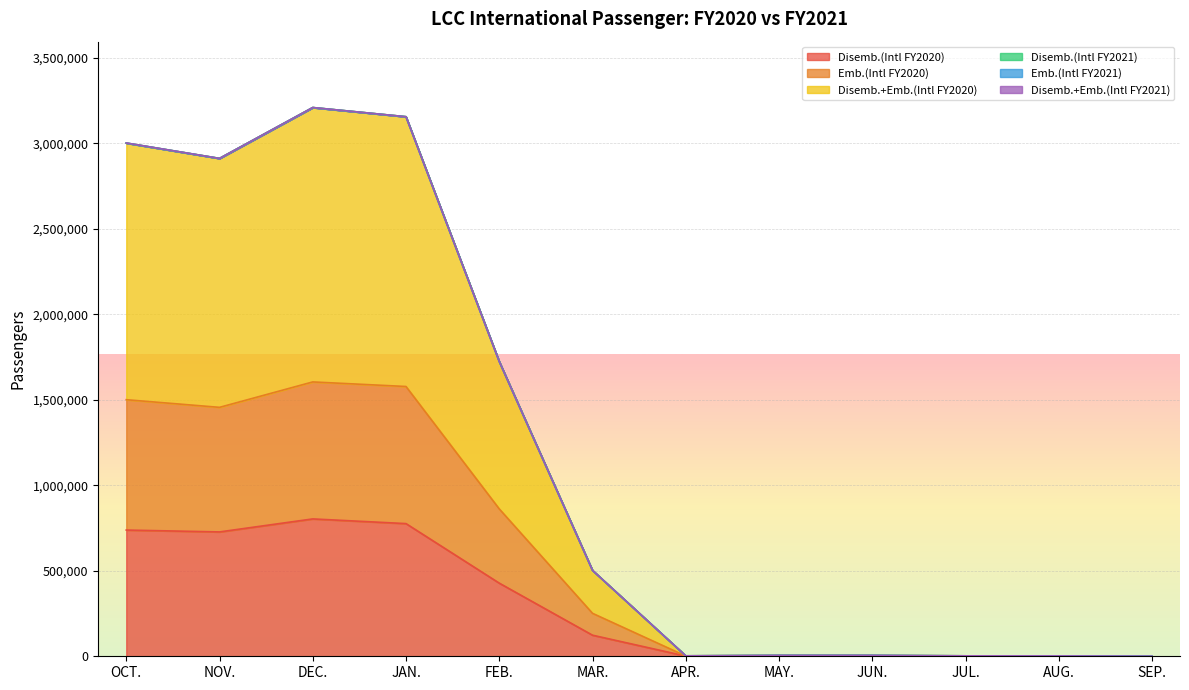

What is the approximate value of Emb.(Intl FY2020) at MAY., to the nearest 10?

5200